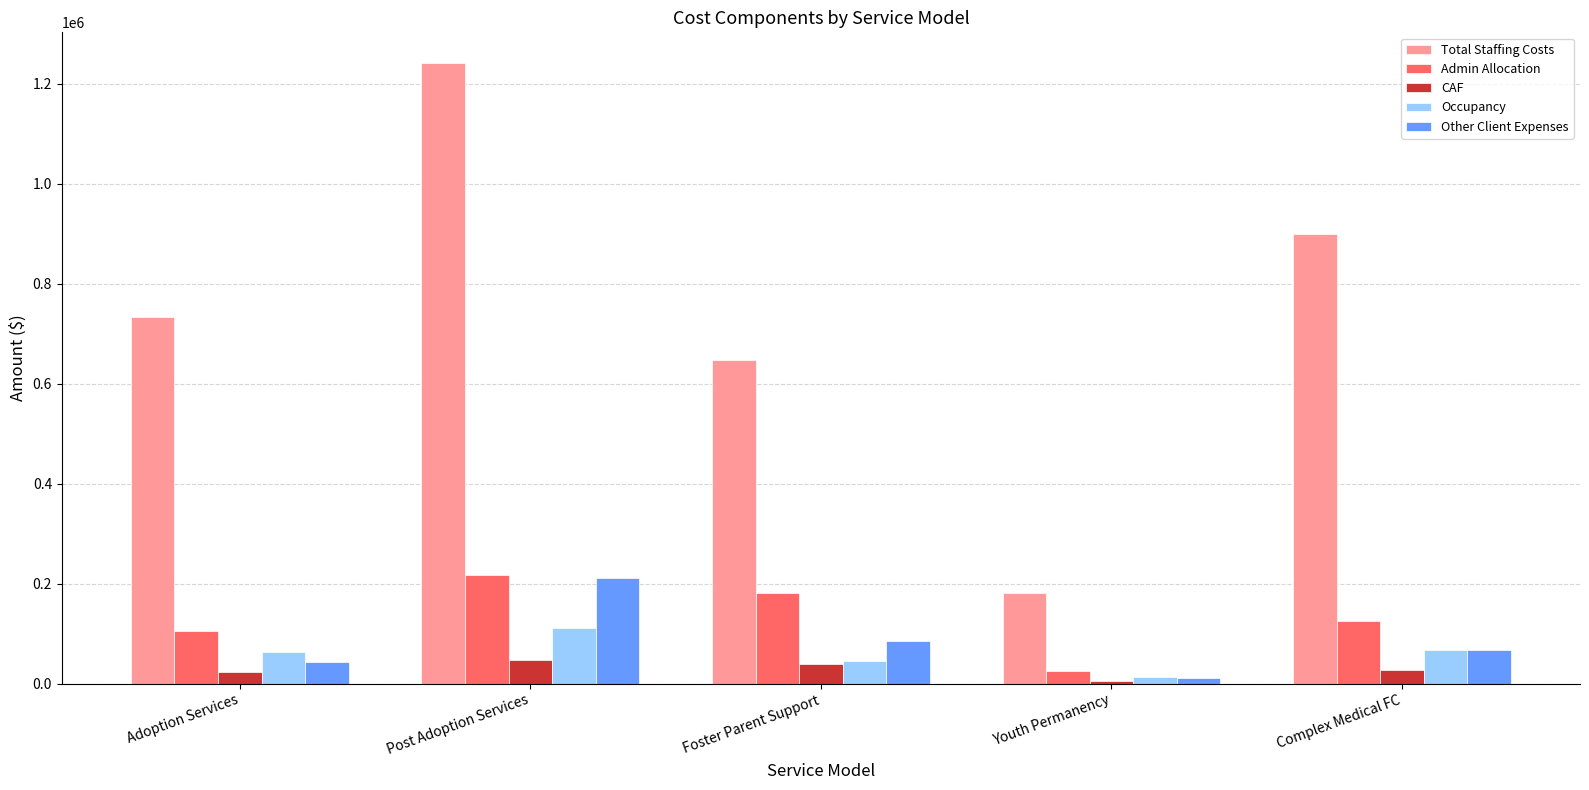

At how many categories does at least one series exceed 940516?

1